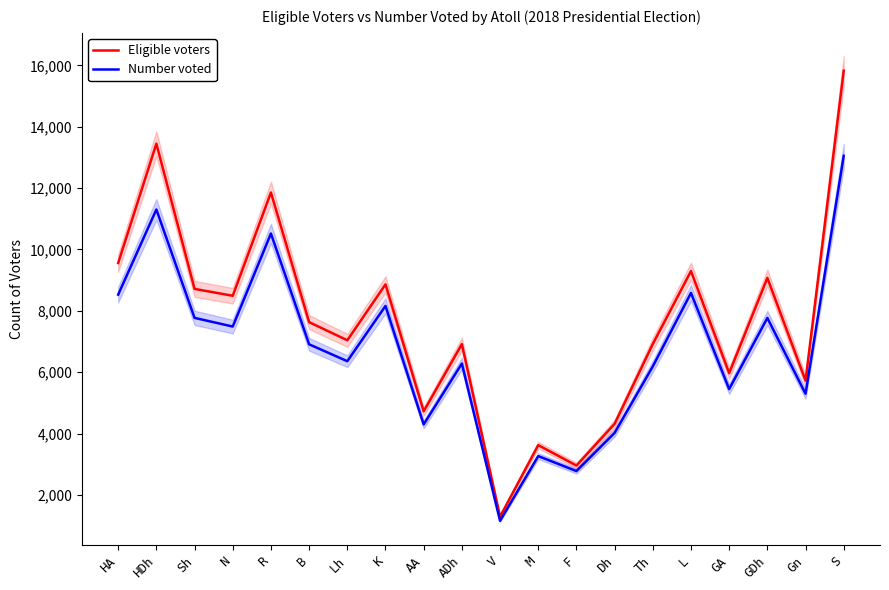

How many values in the Number voted series are below 6911?

10